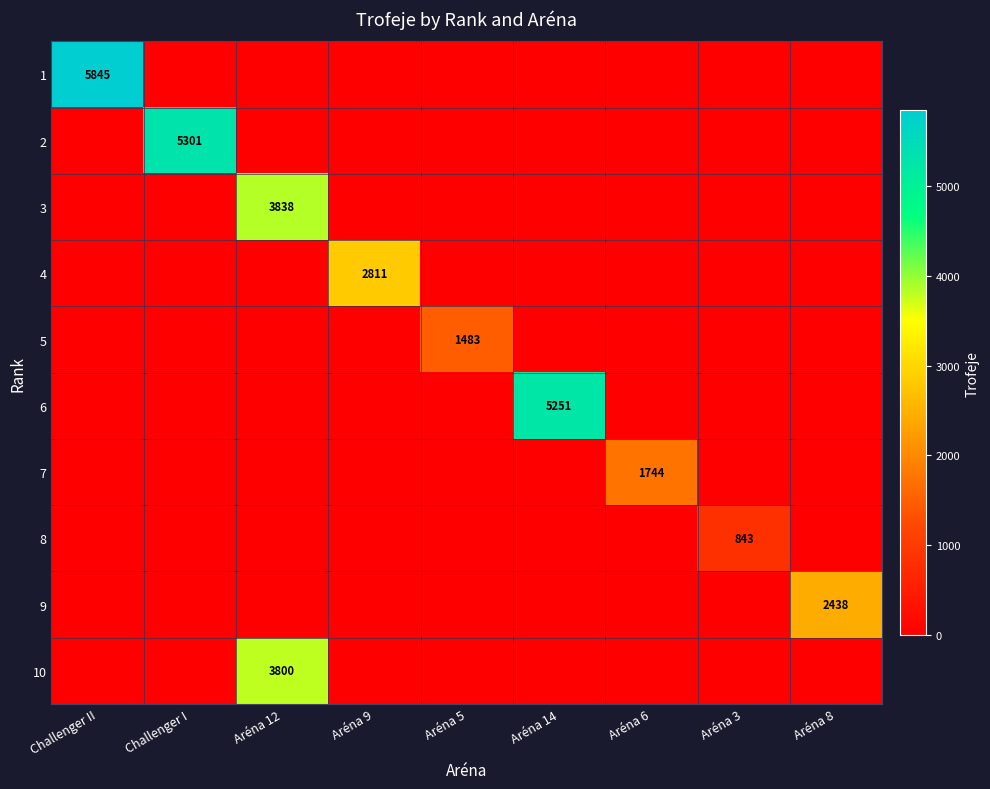

At which category is the sum across all series the highest?

Aréna 12